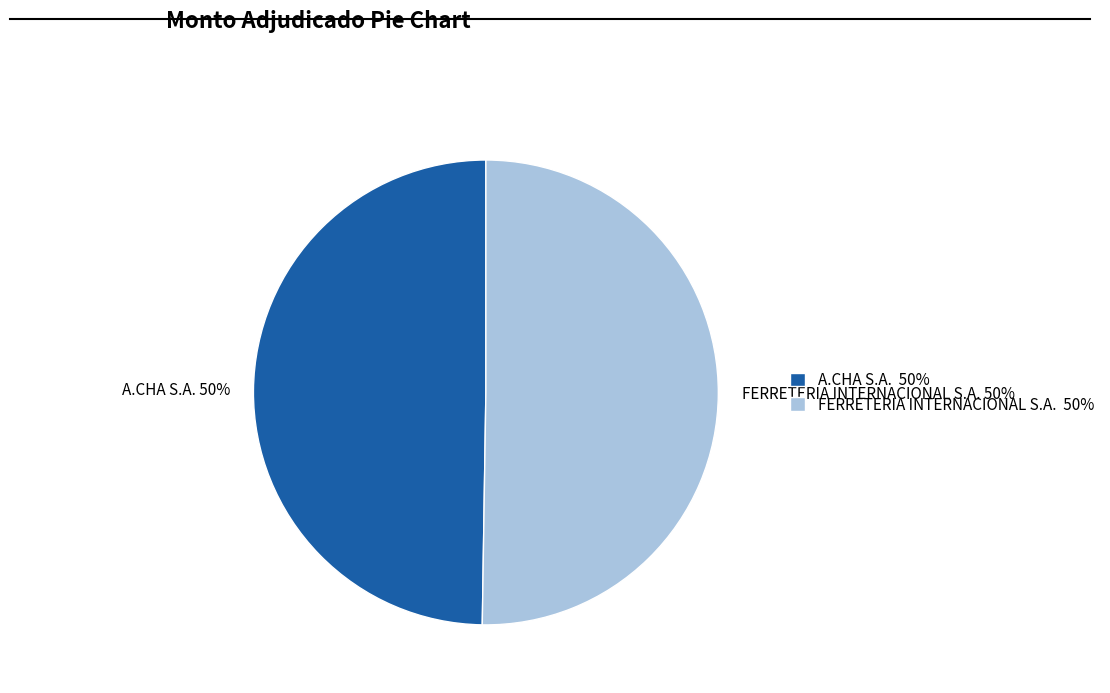

Do FERRETERIA INTERNACIONAL S.A. 50% and A.CHA S.A. 50% together represent more than half of the pie?

Yes